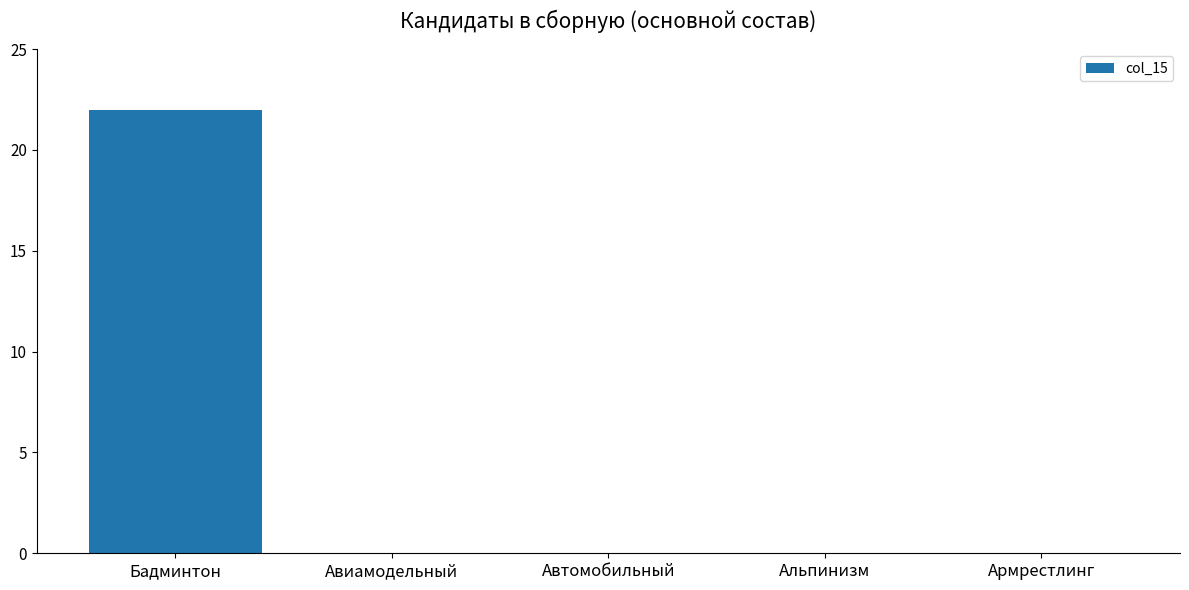

The chart shows a value of 11 at Авиамодельный. True or false?

False